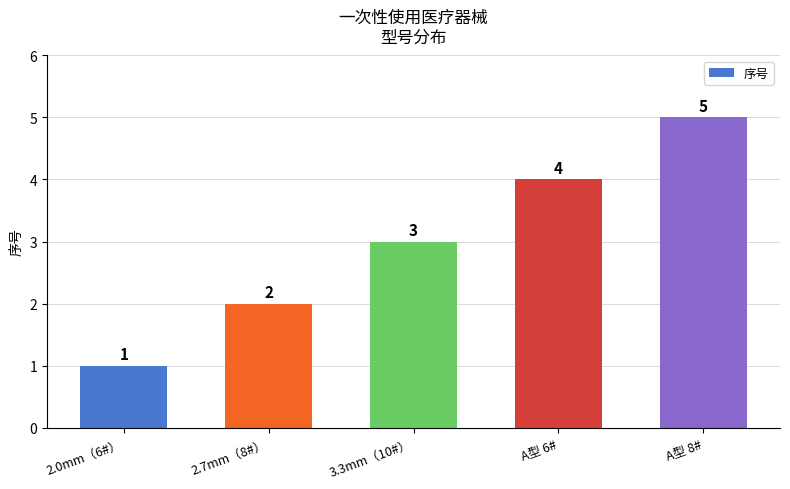

Which category has the lowest value across all series?

2.0mm（6#）